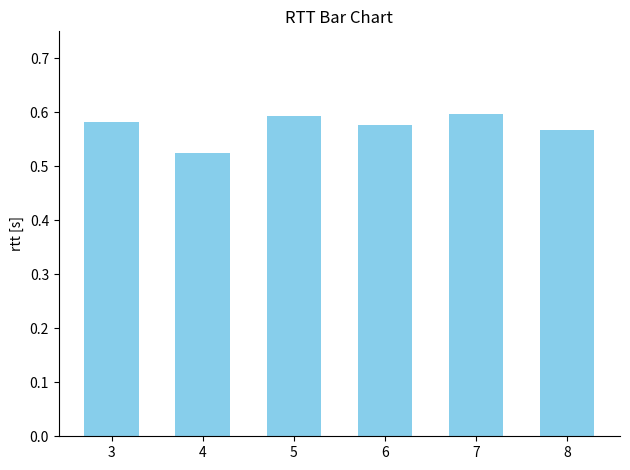

Does the chart contain any negative values?

No